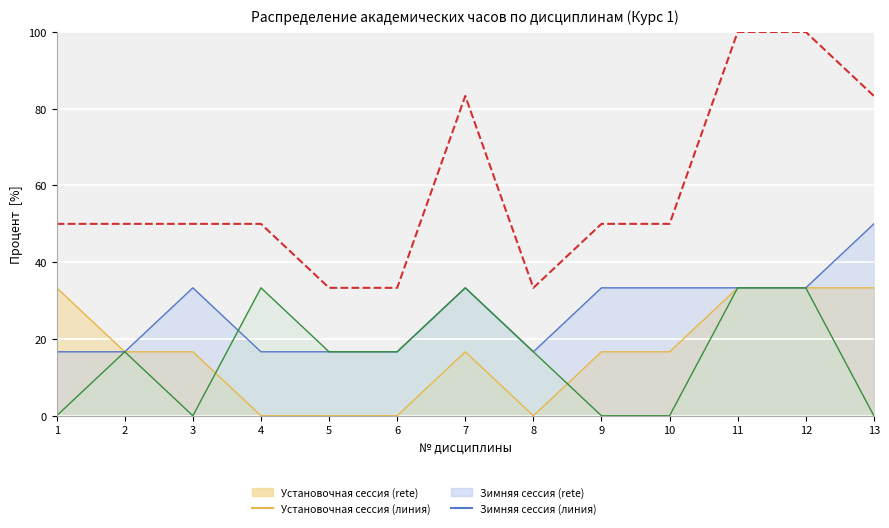

Reading right to left, extract all data points from this chart.

Установочная сессия (часов) (линия): 33.3	33.3	33.3	16.7	16.7	0.0	16.7	0.0	0.0	0.0	16.7	16.7	33.3
Зимняя сессия (часов) (линия): 50.0	33.3	33.3	33.3	33.3	16.7	33.3	16.7	16.7	16.7	33.3	16.7	16.7
Летняя сессия (часов) (линия): 0.0	33.3	33.3	0.0	0.0	16.7	33.3	16.7	16.7	33.3	0.0	16.7	0.0
Итого за курс (часов): 83.3	100.0	100.0	50.0	50.0	33.3	83.3	33.3	33.3	50.0	50.0	50.0	50.0